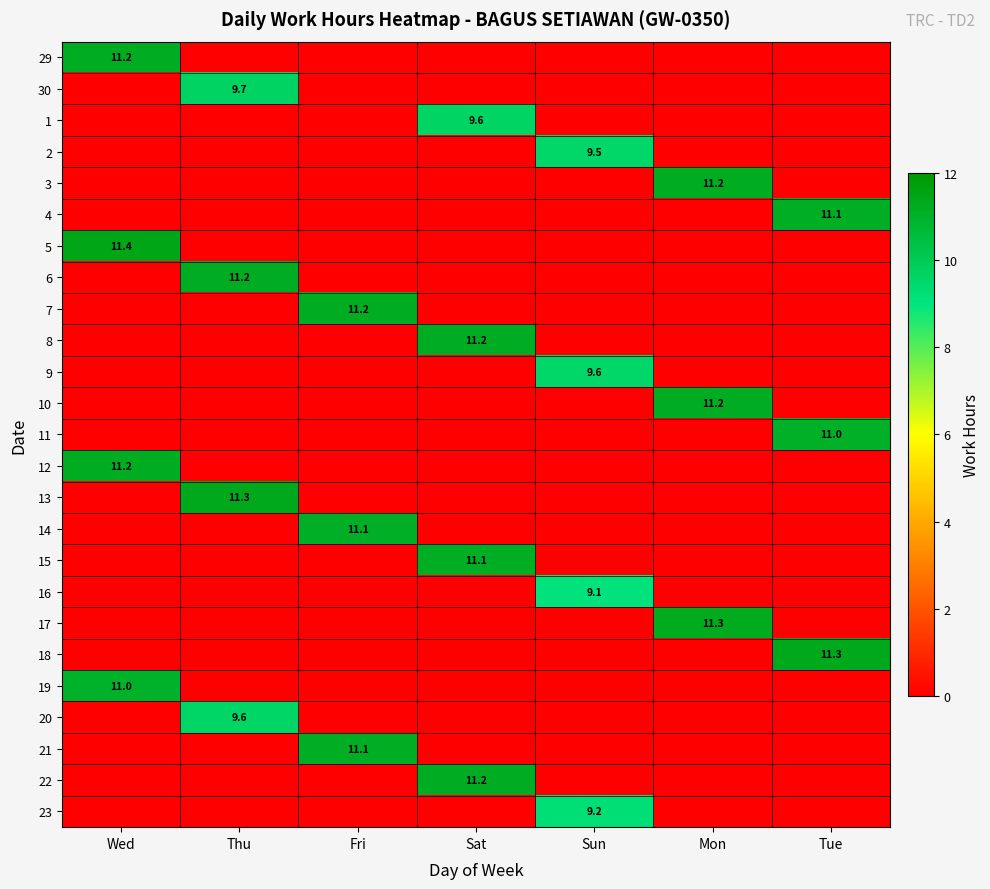

Is it true that 10 equals 4.2 at Mon?

False